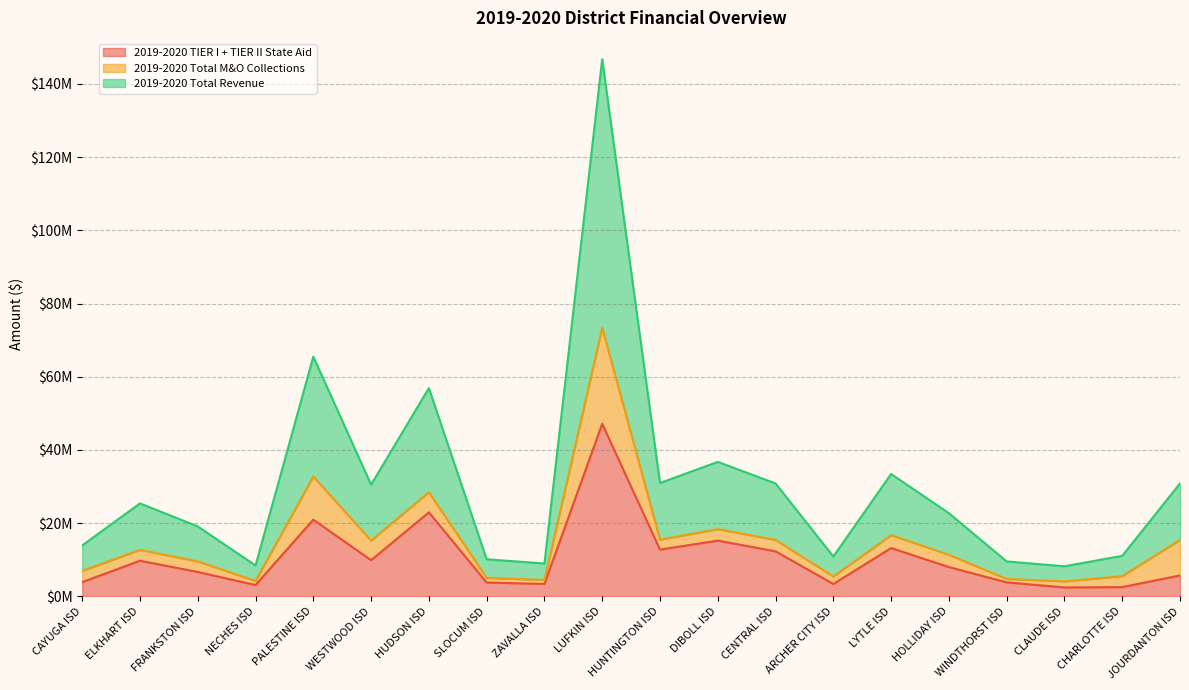

At how many categories does at least one series exceed 35403787?

1